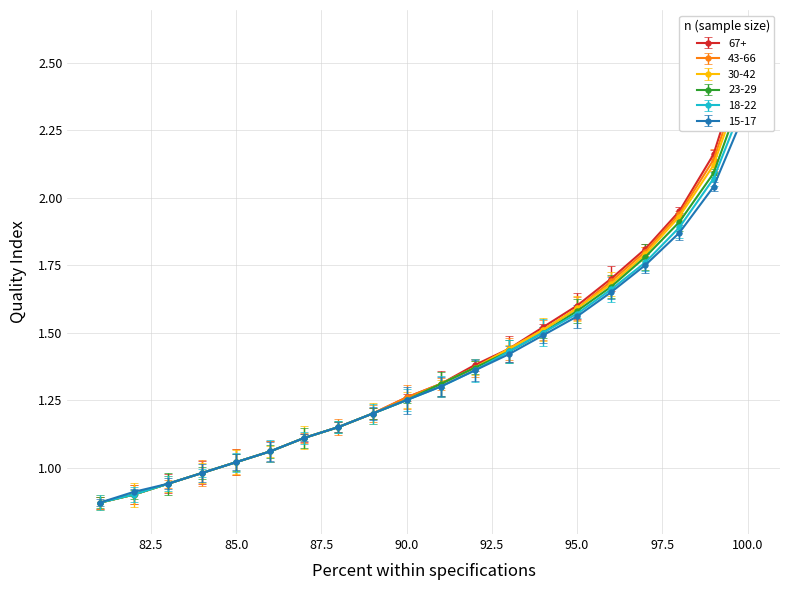

At which label does 15-17 reach its peak?

100